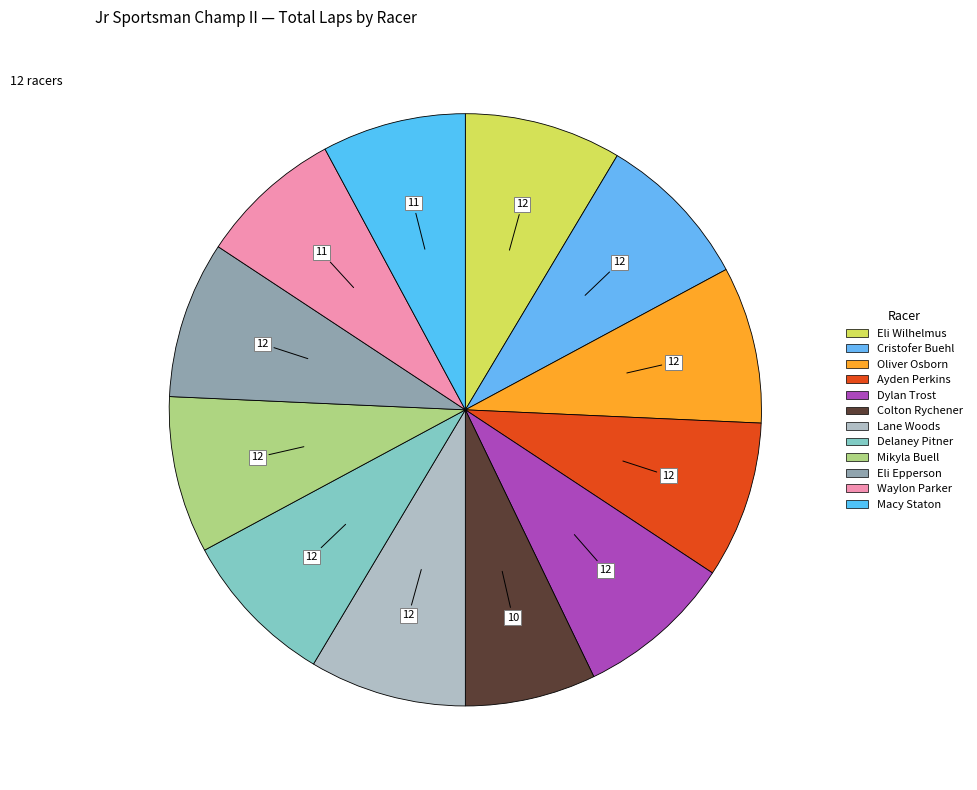

How many slices are in this pie chart?

12